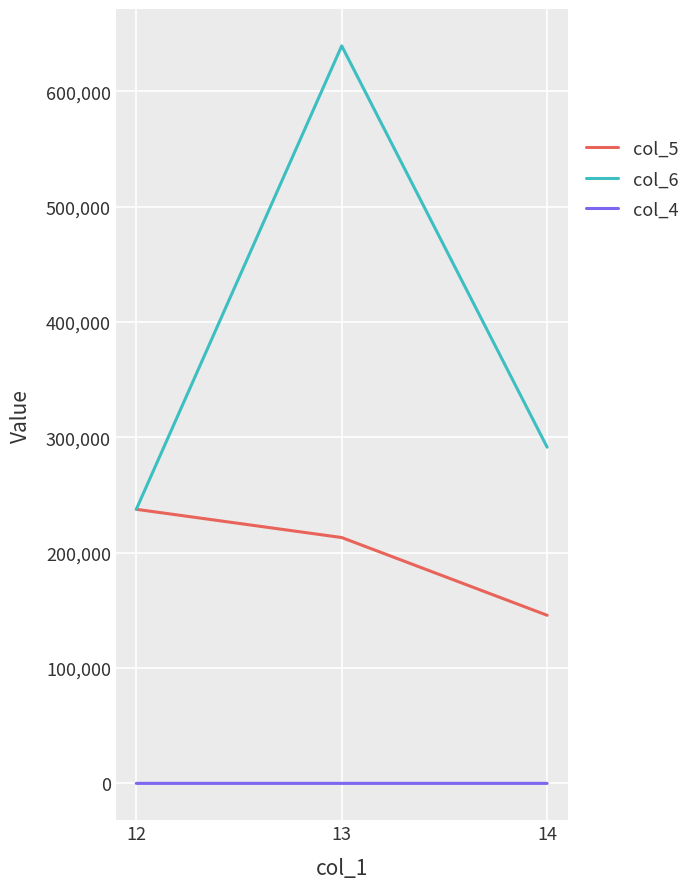

What is the total value across all series at 13?

852617.5